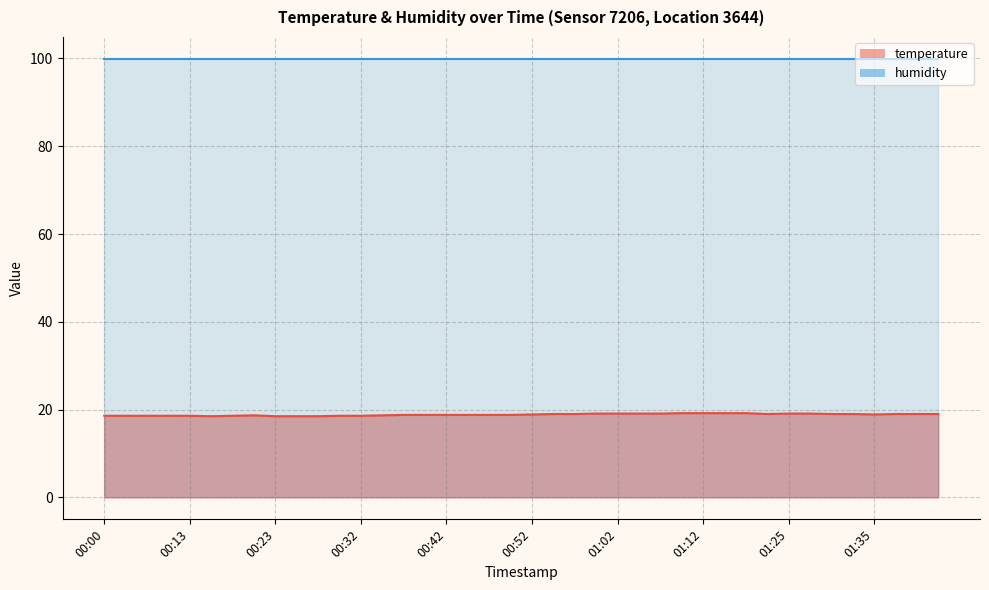

Rank the categories by value from lowest to highest.

00:15, 00:23, 00:25, 00:28, 00:00, 00:06, 00:08, 00:11, 00:13, 00:18, 00:30, 00:32, 00:20, 00:35, 00:37, 00:40, 00:42, 00:45, 00:47, 00:50, 00:52, 01:35, 00:55, 00:57, 01:20, 01:30, 01:32, 01:37, 01:40, 01:42, 01:00, 01:02, 01:05, 01:07, 01:25, 01:27, 01:10, 01:12, 01:15, 01:17